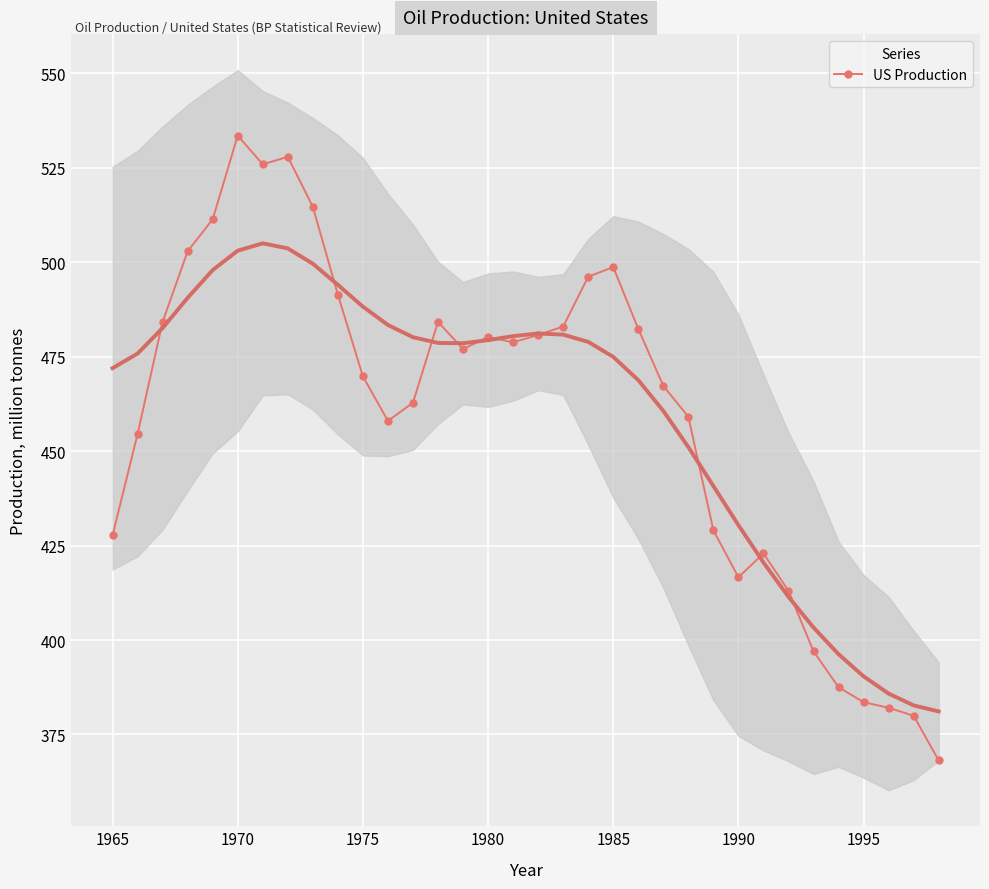

The value at 18 is 638.9. True or false?

False